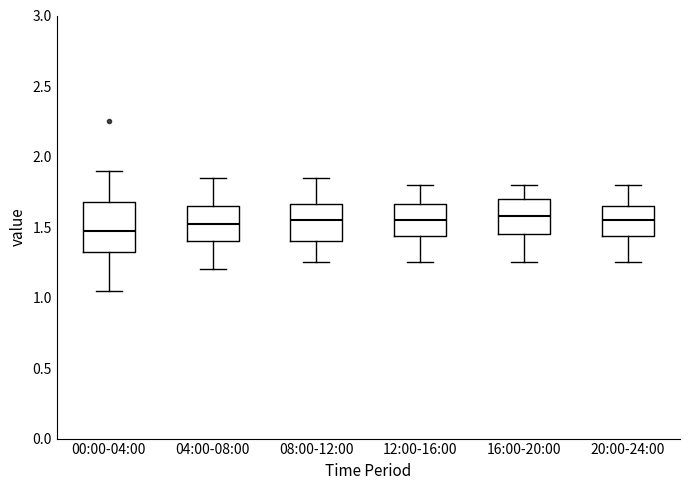

Reading left to right, transcribe this box plot: for each box, give where its median line is, the range the box spans, and where its two whiskers end, as read against the y-axis. The values are not printed on the chart, so give them approximately, as read against the axis.

00:00-04:00: median 1.50, box 1.30 to 1.70, whiskers 1.05 to 1.90
04:00-08:00: median 1.55, box 1.40 to 1.65, whiskers 1.20 to 1.85
08:00-12:00: median 1.55, box 1.40 to 1.65, whiskers 1.25 to 1.85
12:00-16:00: median 1.55, box 1.45 to 1.65, whiskers 1.25 to 1.80
16:00-20:00: median 1.60, box 1.45 to 1.70, whiskers 1.25 to 1.80
20:00-24:00: median 1.55, box 1.45 to 1.65, whiskers 1.25 to 1.80